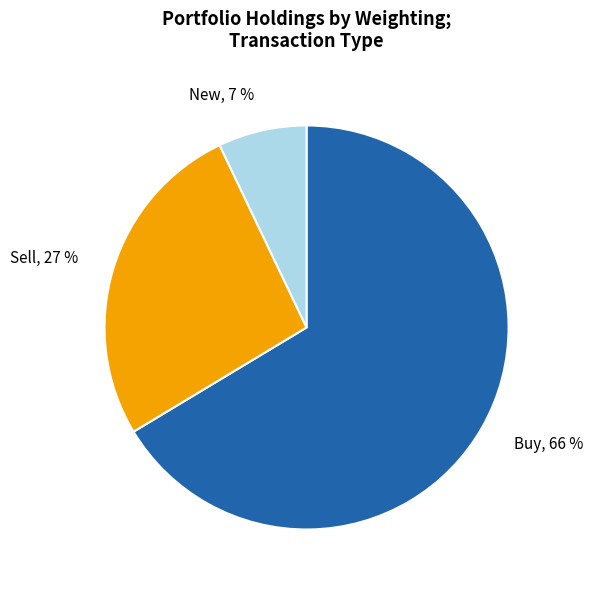

Which slice is the smallest?

New, 7 %